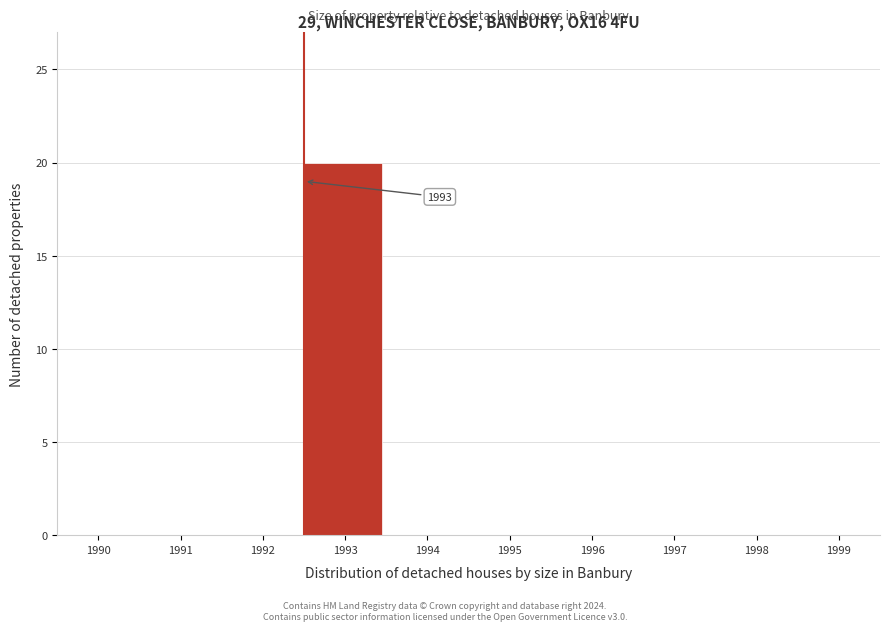

Reading left to right, extract all data points from this chart.

1990=0	1991=0	1992=0	1993=20	1994=0	1995=0	1996=0	1997=0	1998=0	1999=0